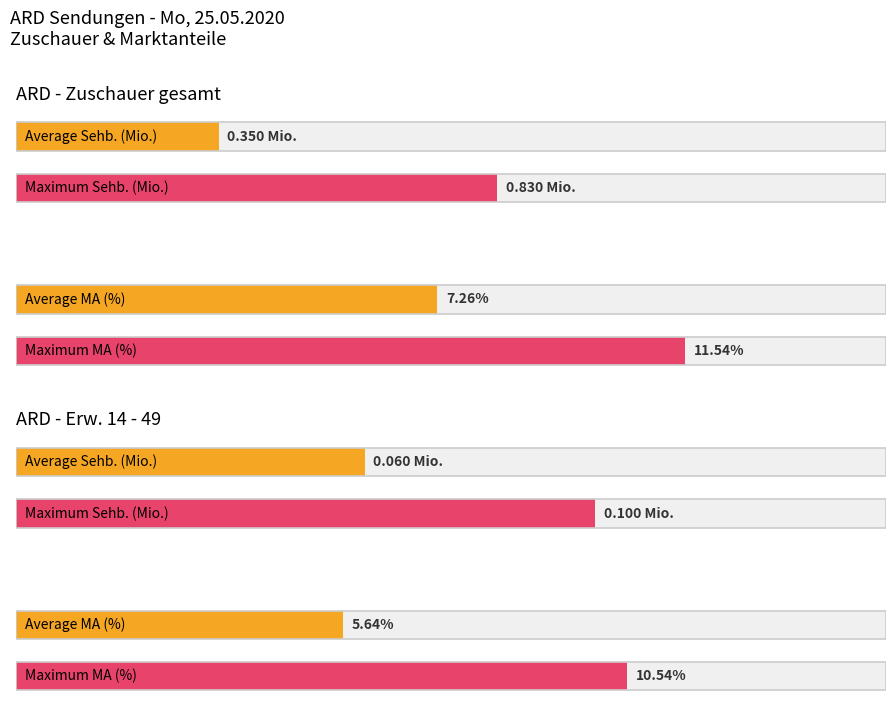

Is it true that Sehb. (Mio.) 14-49 equals 0.1 at 12?

False